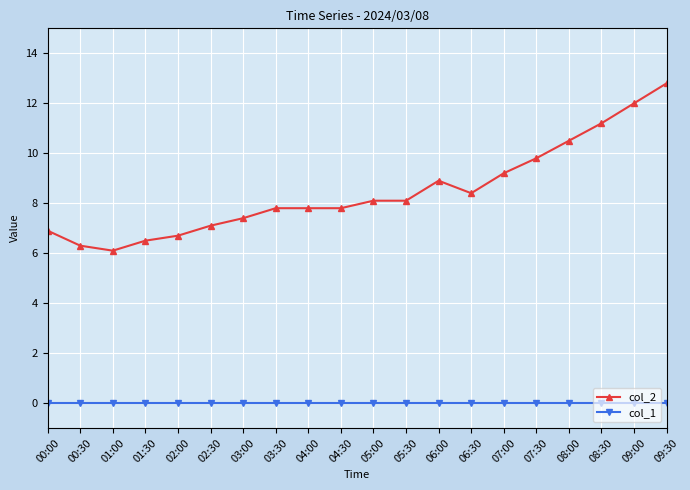

What is the label of the 11th point from the left?

05:00